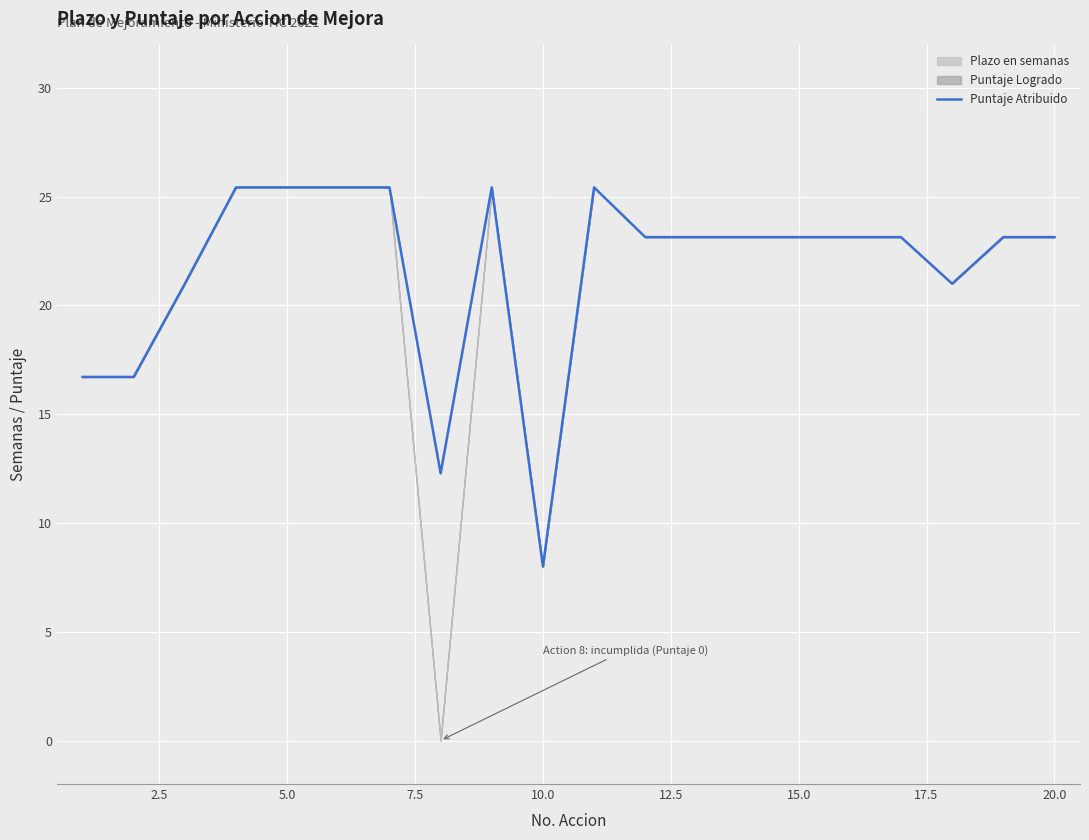

At which label does Puntaje Atribuido reach its minimum?

10.0